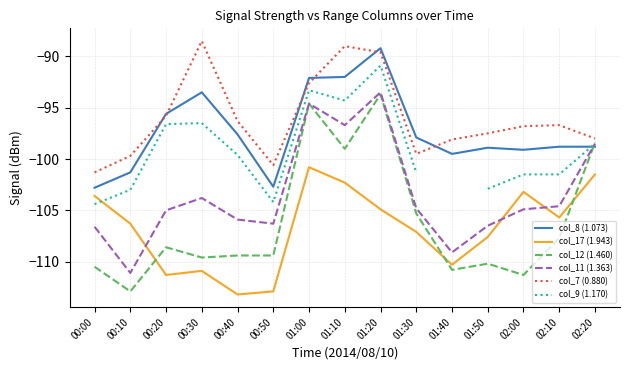

Which series has the widest spread of values?

col_12 (1.460)